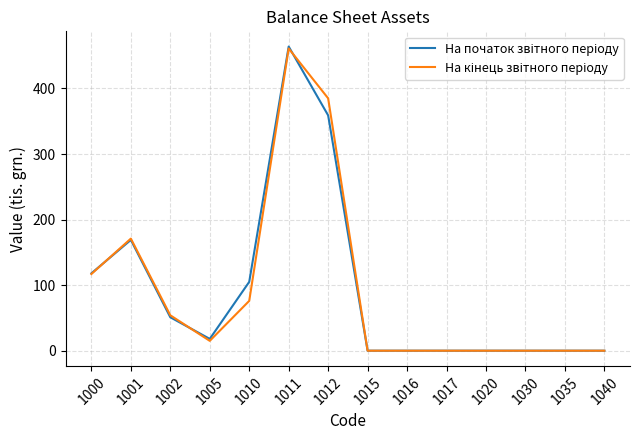

Which category has the highest value across all series?

1011